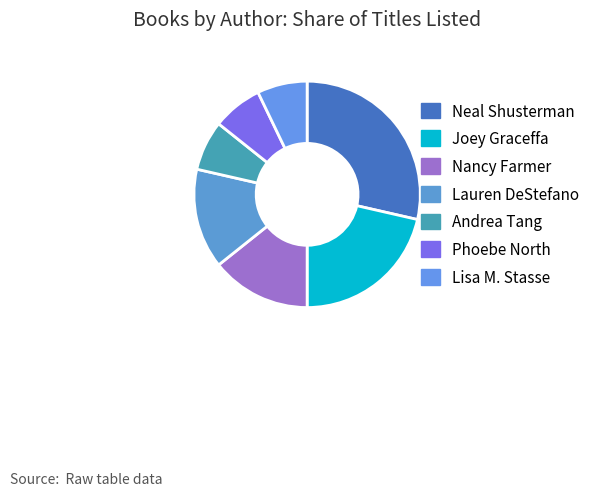

To the nearest percent, what is the average slice percentage?

14%